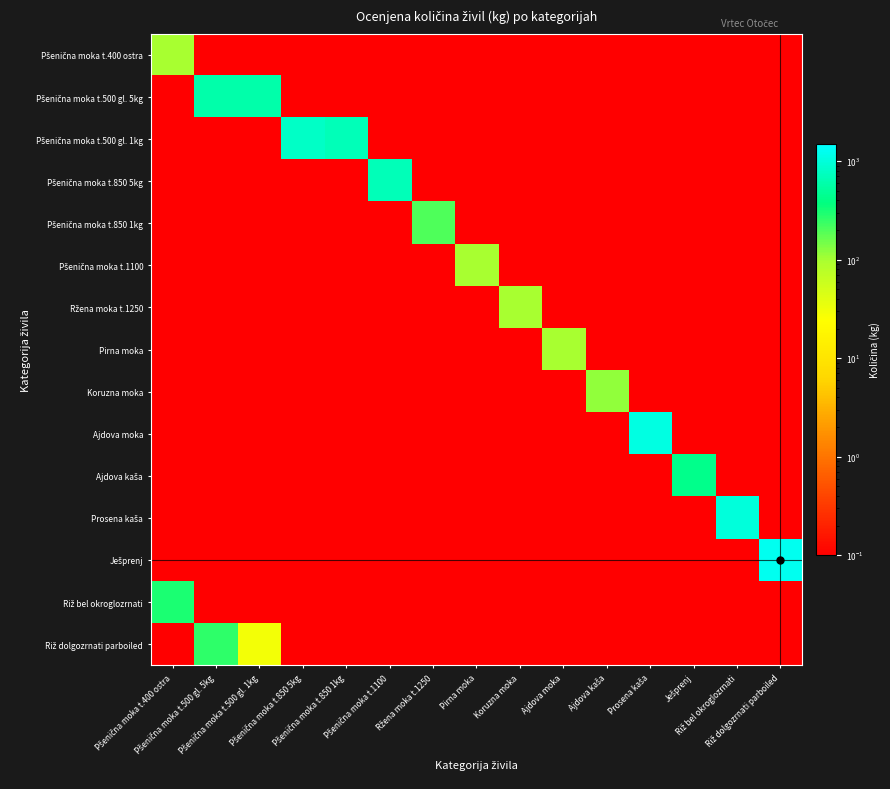

Count the number of data series in this chart.

15